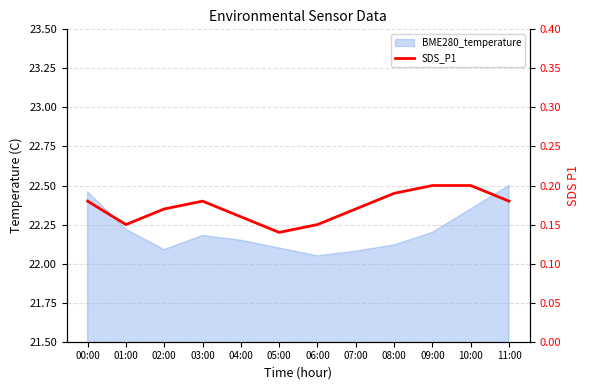

How many lines are shown in the chart?

1